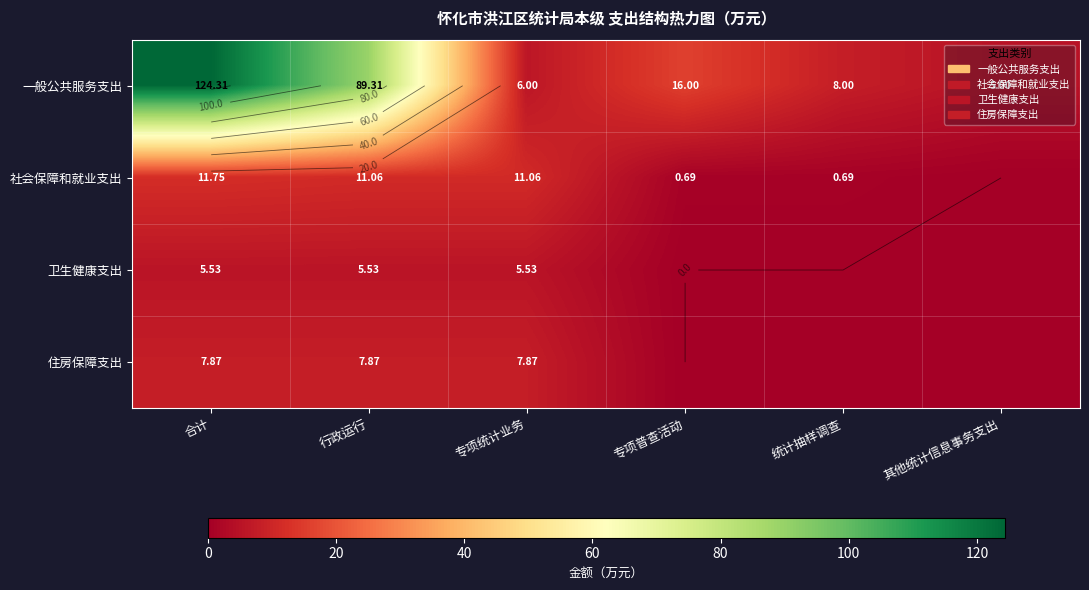

Which has a higher value, 专项普查活动 or 专项统计业务?

专项普查活动